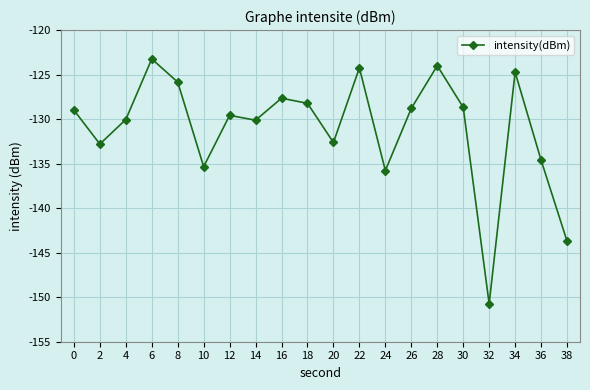

Read the value at 16.

-127.7